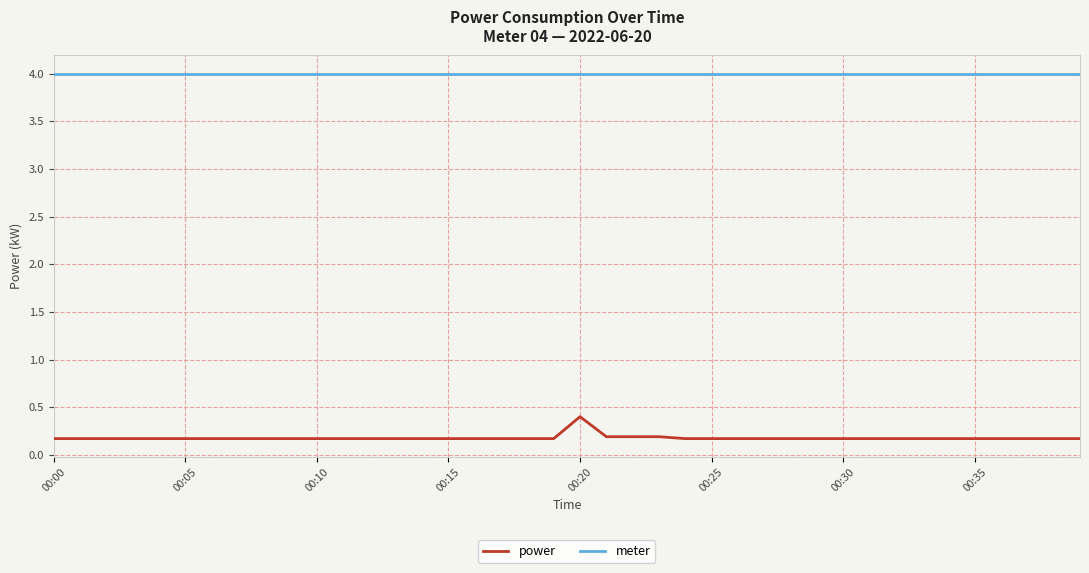

List the series in order of their overall mean, lowest first.

power, meter